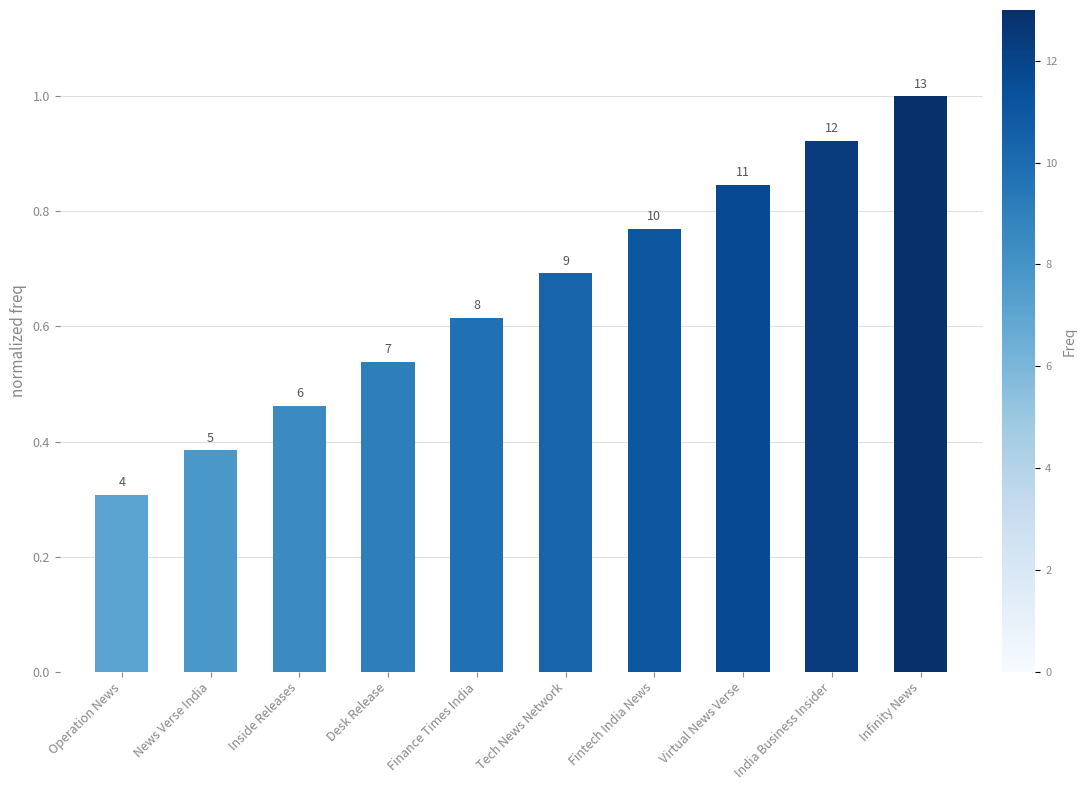

Does the chart contain any negative values?

No